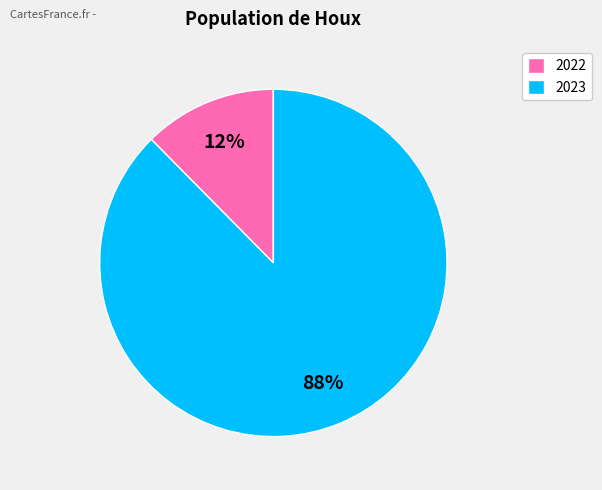

Approximately how many times larger is the value at 2022 compared to 2023?

0.1